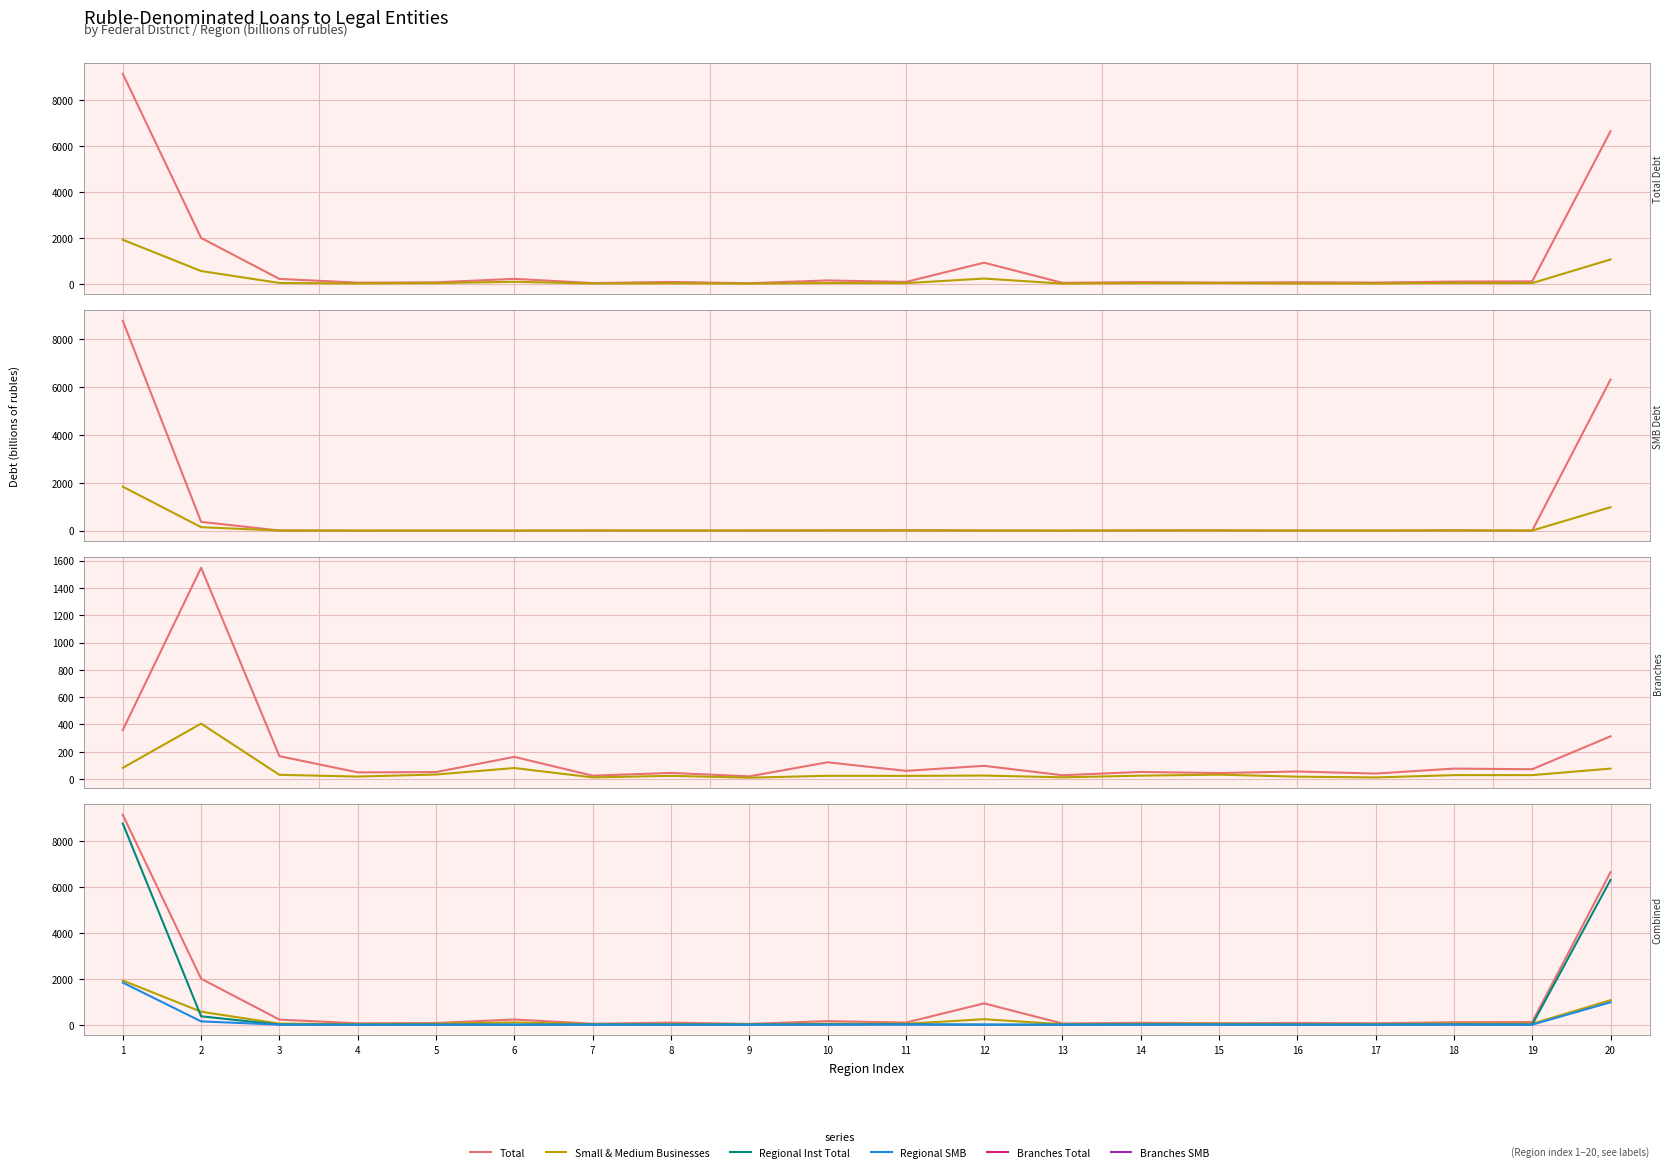

Is this an area chart (filled region under the line)?

No